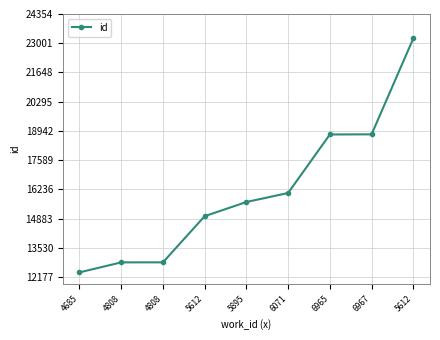

True or false: the data shows 18785 at 6967.

True